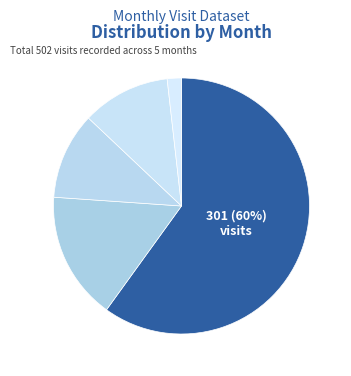

What is the majority slice?

2024-01